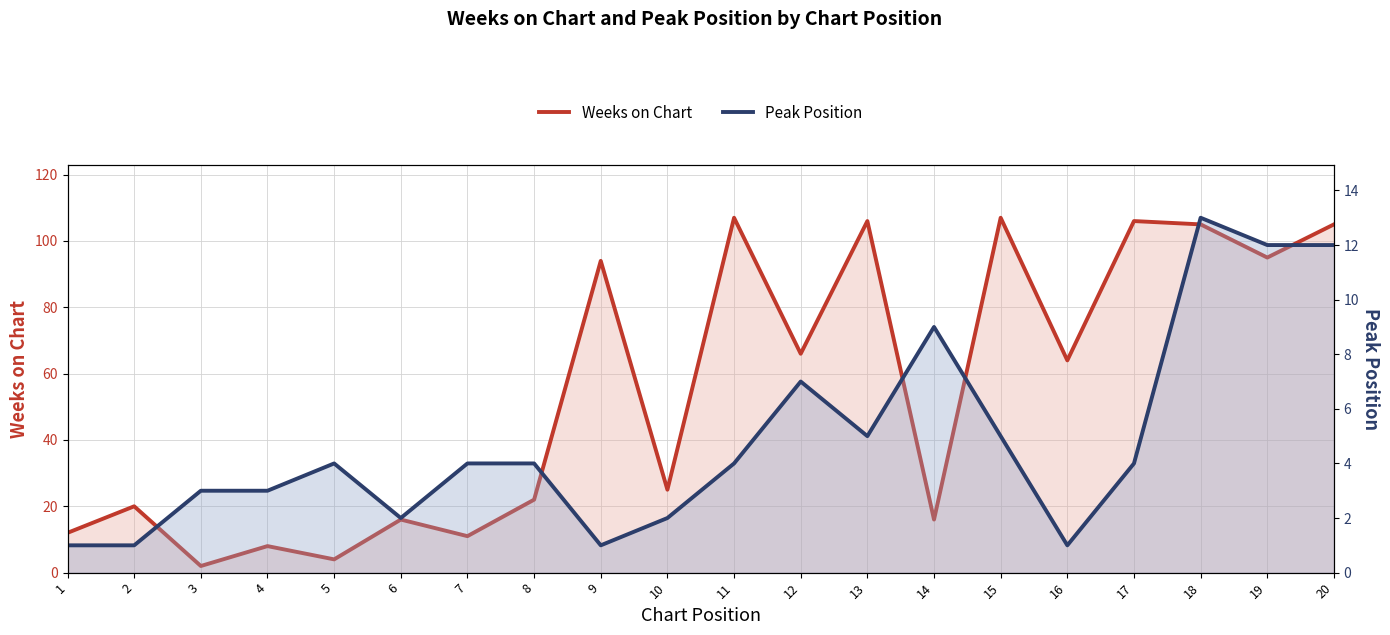

Is it true that Peak Position equals 12 at 20?

True